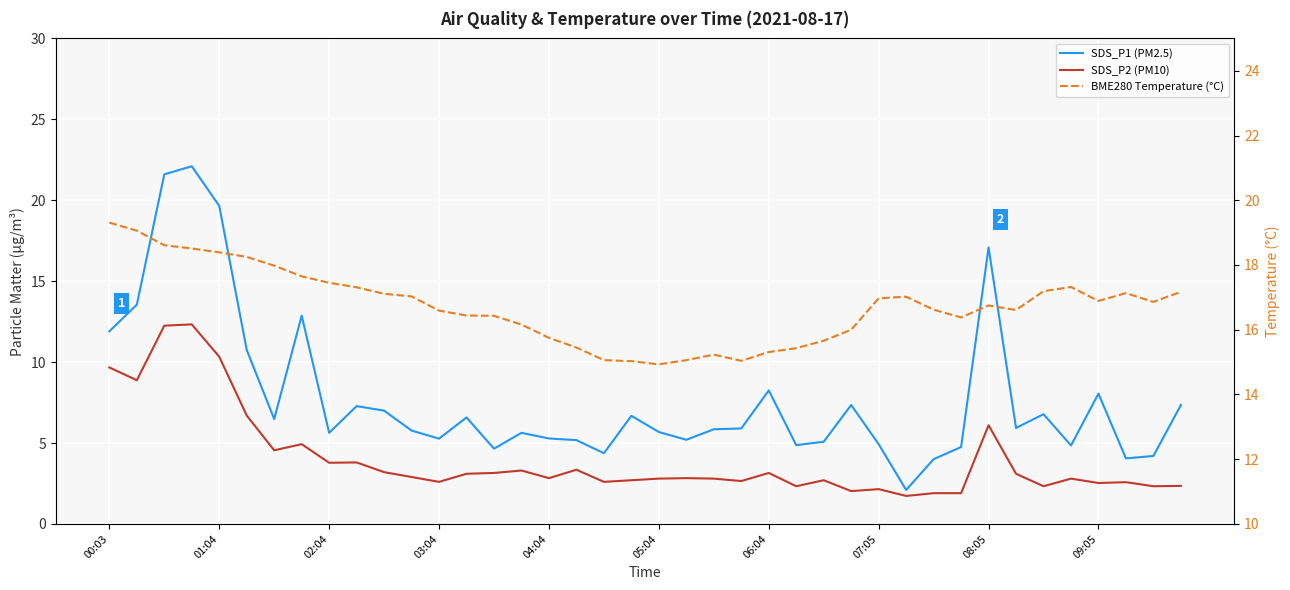

True or false: SDS_P1 (PM2.5) and SDS_P2 (PM10) intersect in this chart.

False